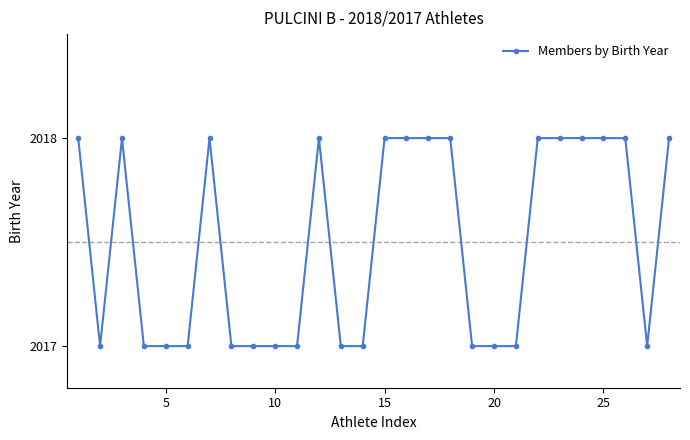

True or false: there are more than 2 points higher than both neighbors.

True